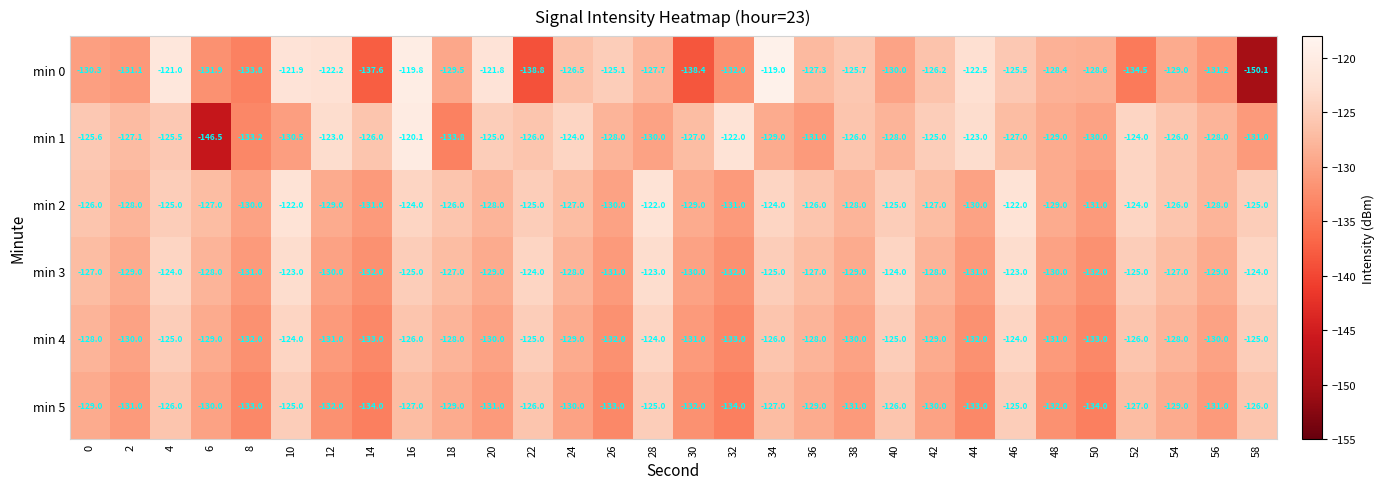

What is the smallest value displayed?

-150.1